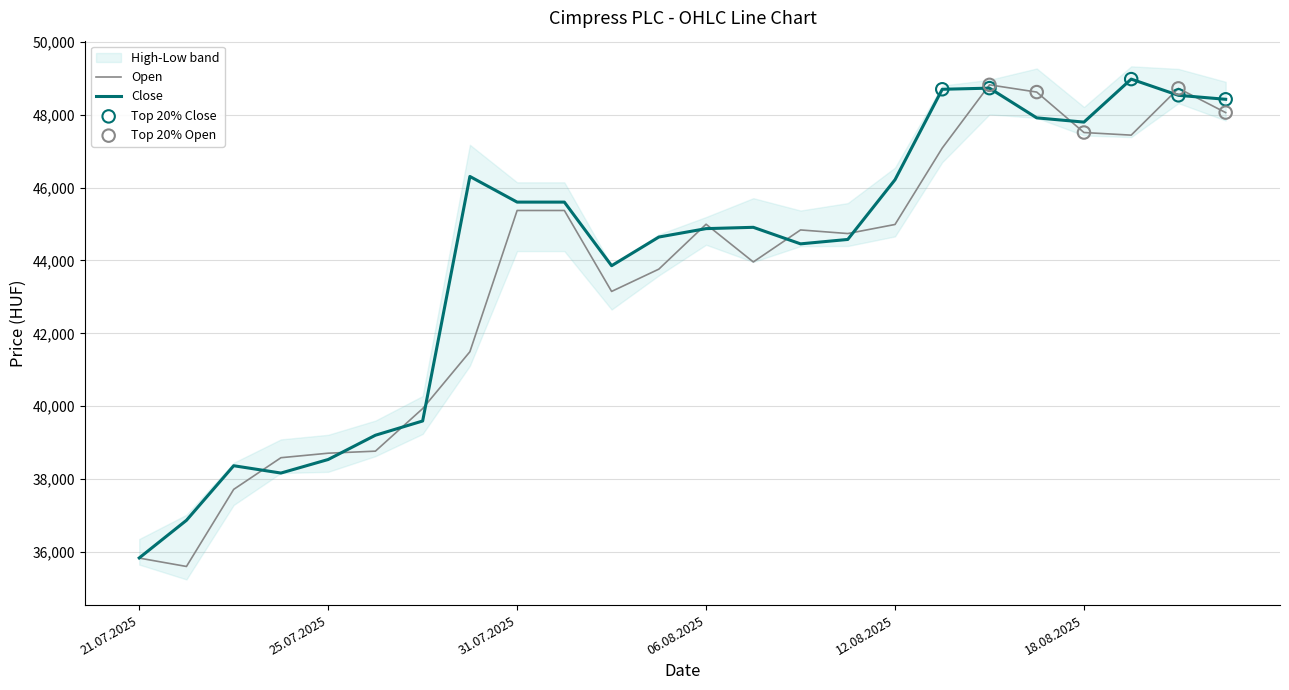

Which series has the widest spread of Y values?

Open